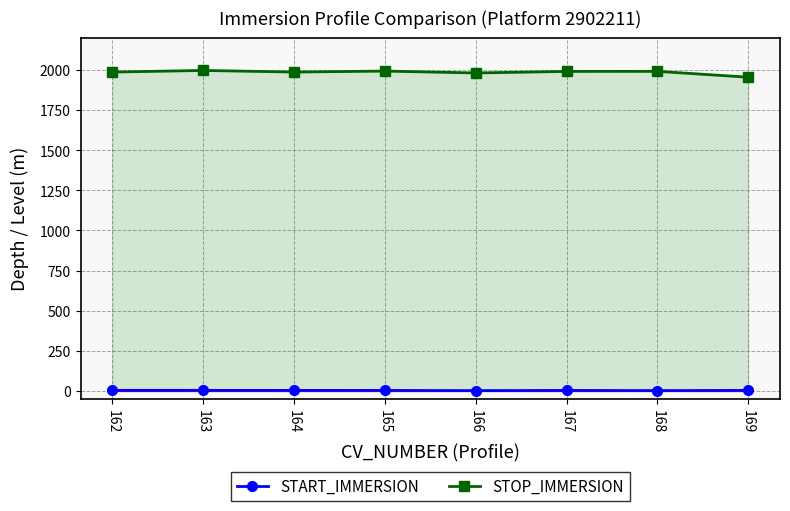

Which series has the largest total across all categories?

STOP_IMMERSION